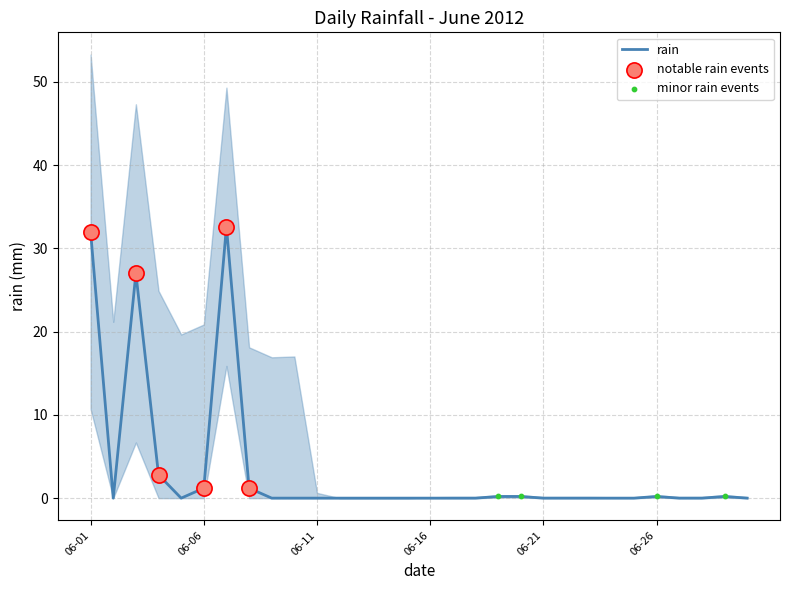

What is the change in value from 2012-06-04 to 2012-06-23?

-2.8